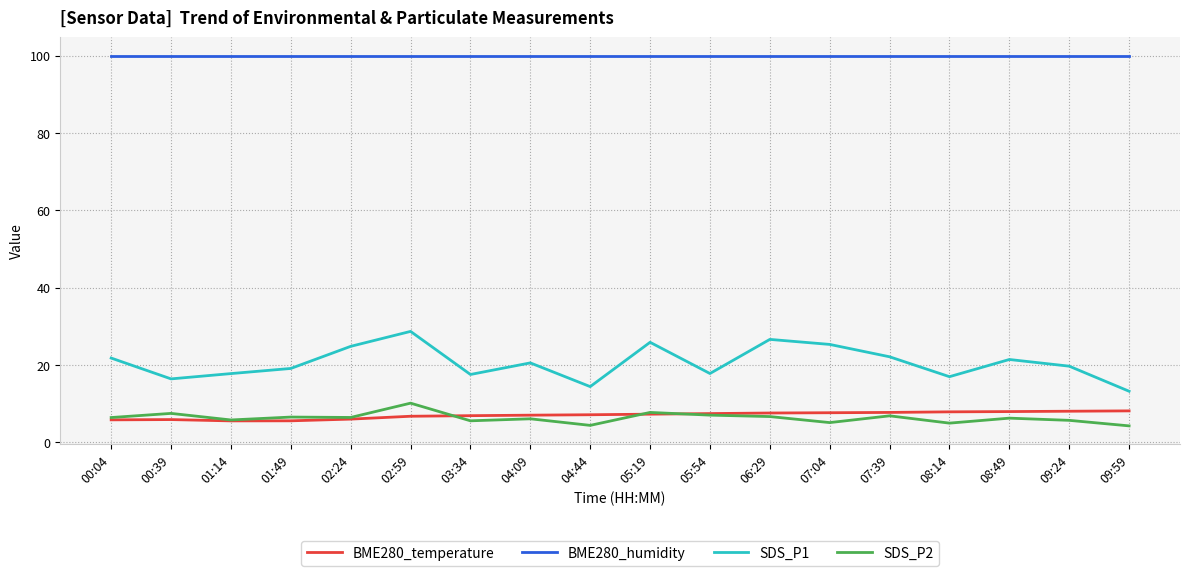

What are all the series names shown in the legend?

BME280_temperature, BME280_humidity, SDS_P1, SDS_P2